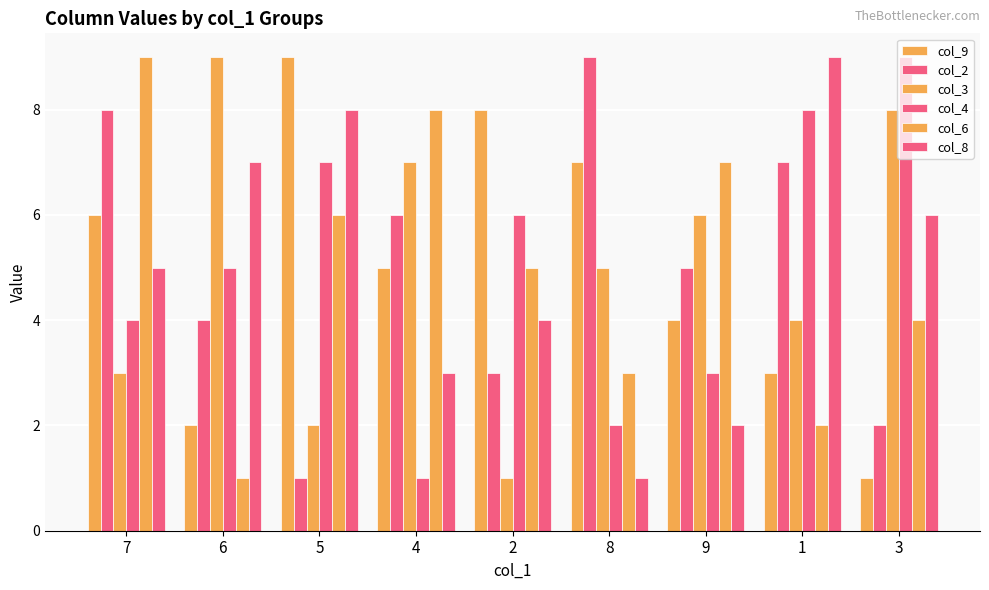

How many distinct data groups are displayed?

6